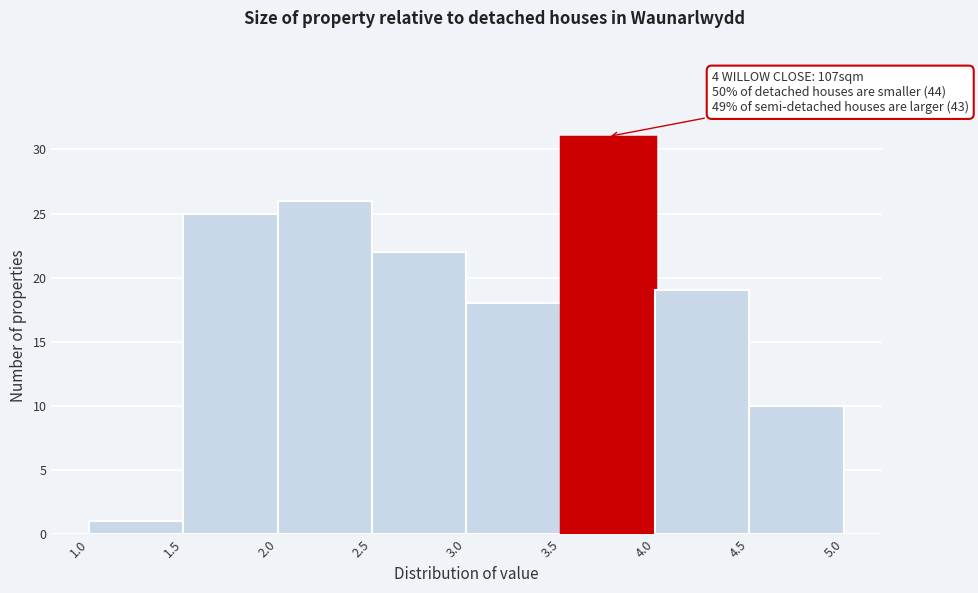

Which range on the x-axis has the tallest bar?

3.5 to 4.0